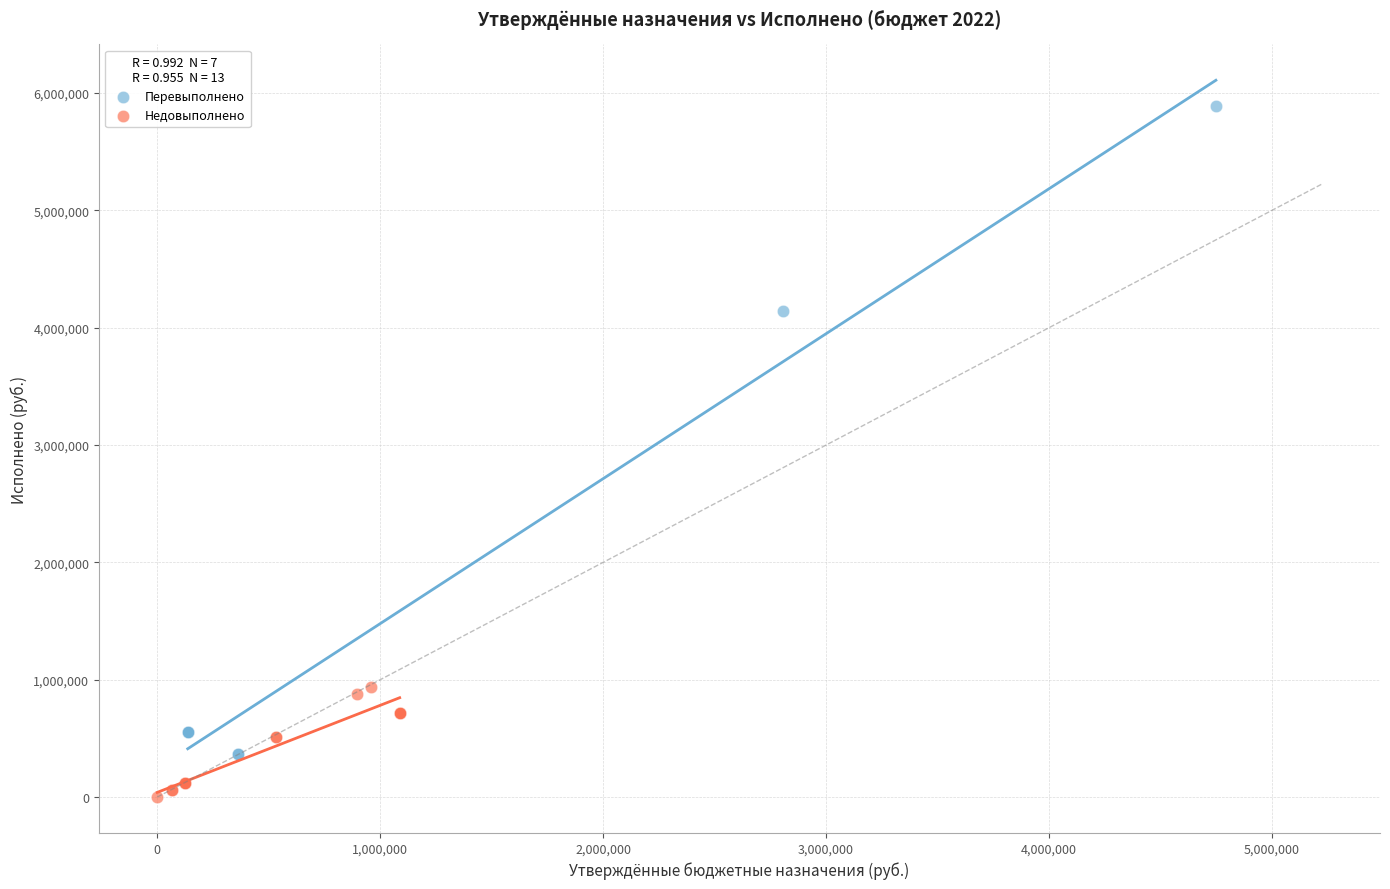

Which series has the widest spread of Y values?

Перевыполнено